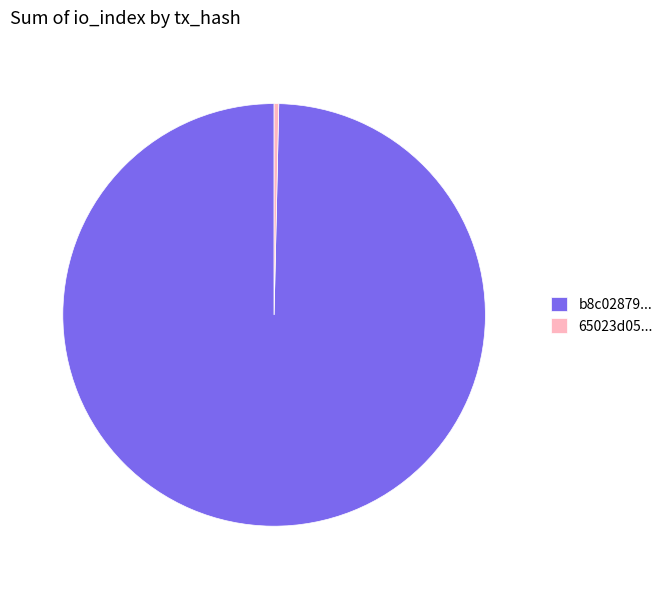

Is the sum of b8c02879... and 65023d05... greater than half?

Yes